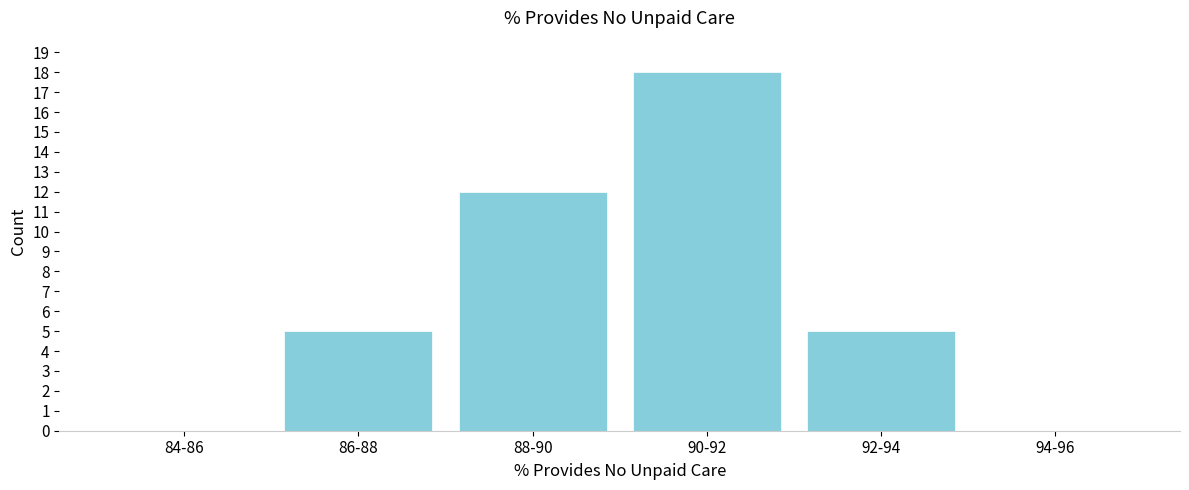

Reading right to left, what are all the values shown in this chart?

94-96=0	92-94=5	90-92=18	88-90=12	86-88=5	84-86=0